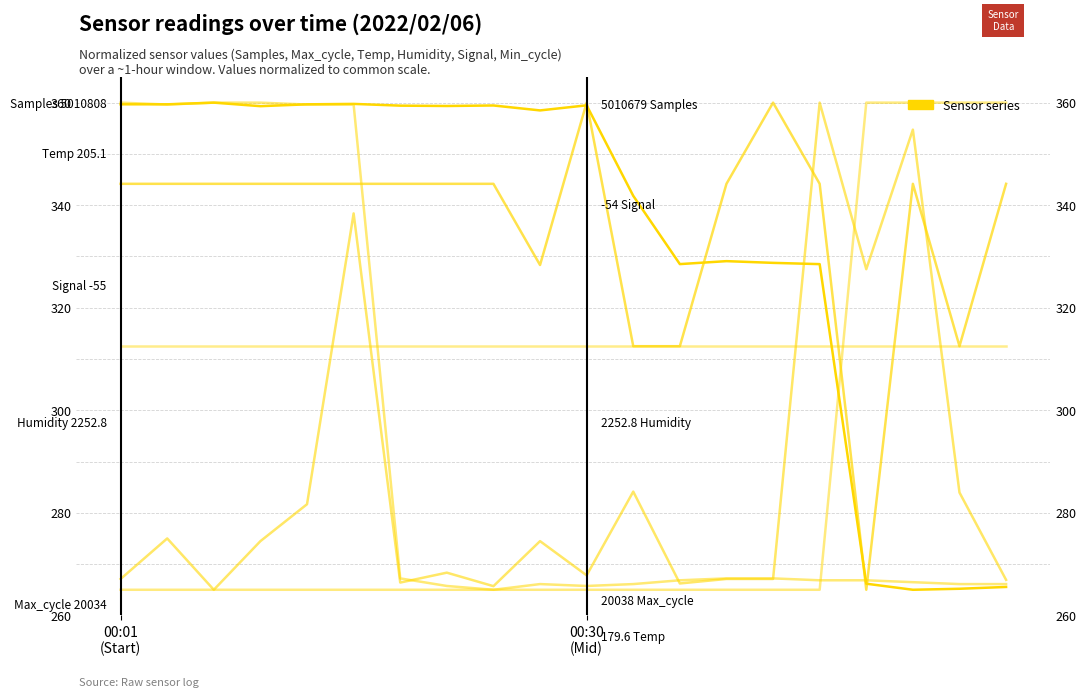

Where is Max_cycle nearest to the value 312?

16